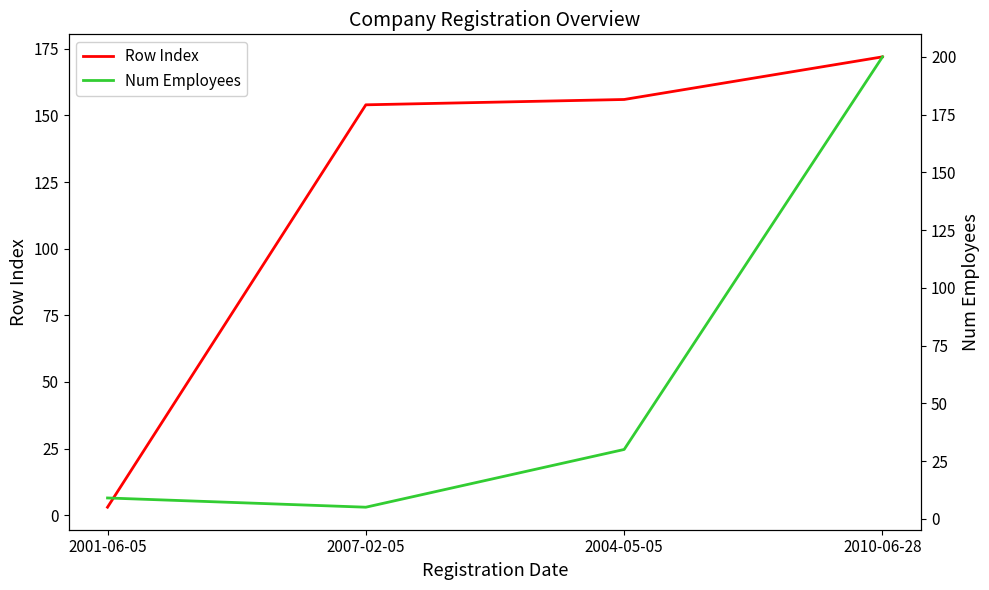

Does the chart display data point markers on the line(s)?

No